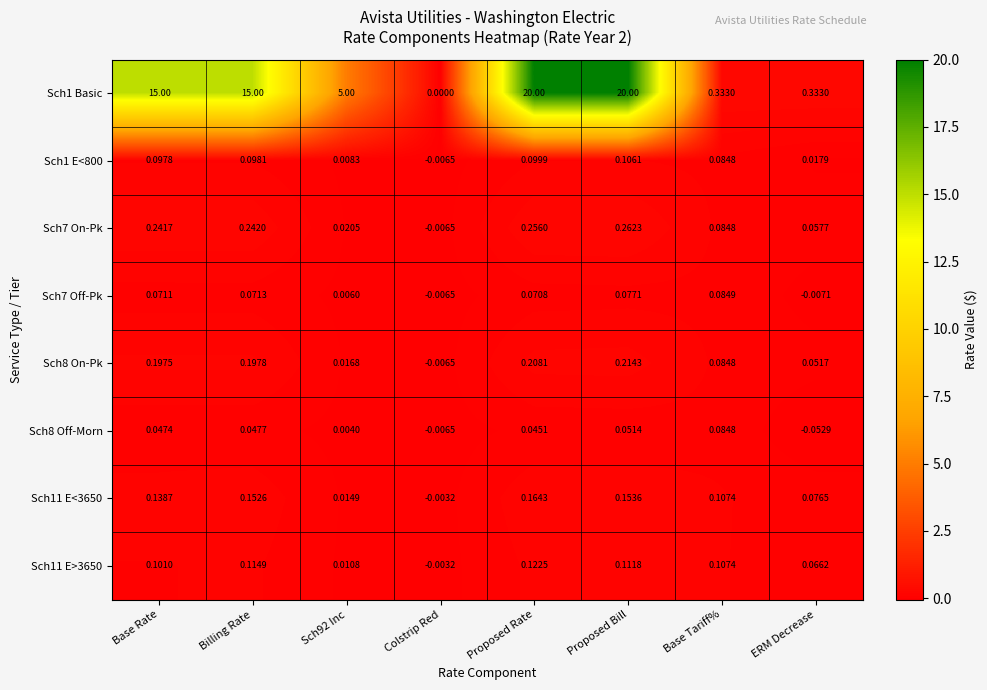

At which category does the chart reach its minimum across all series?

ERM Decrease